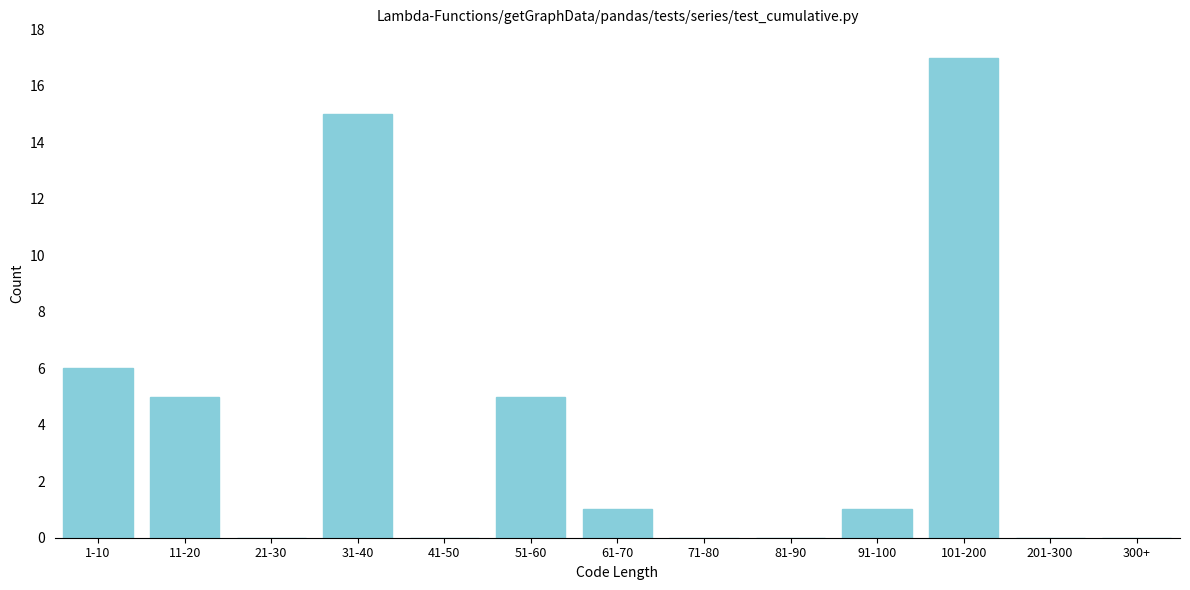

Reading right to left, list all the values displayed in this chart.

300+=0	201-300=0	101-200=17	91-100=1	81-90=0	71-80=0	61-70=1	51-60=5	41-50=0	31-40=15	21-30=0	11-20=5	1-10=6